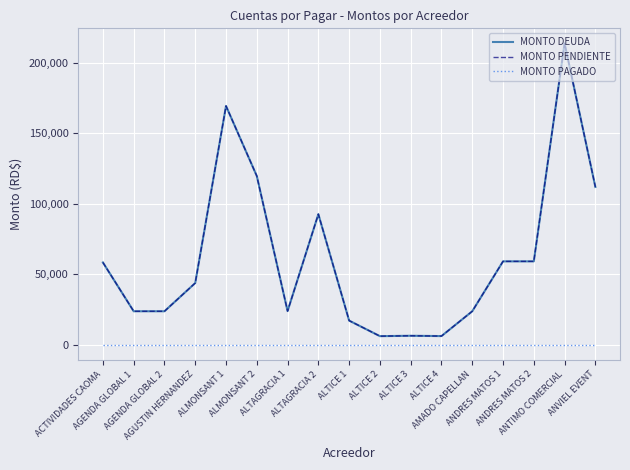

What position from the left is ALTICE 1?

9